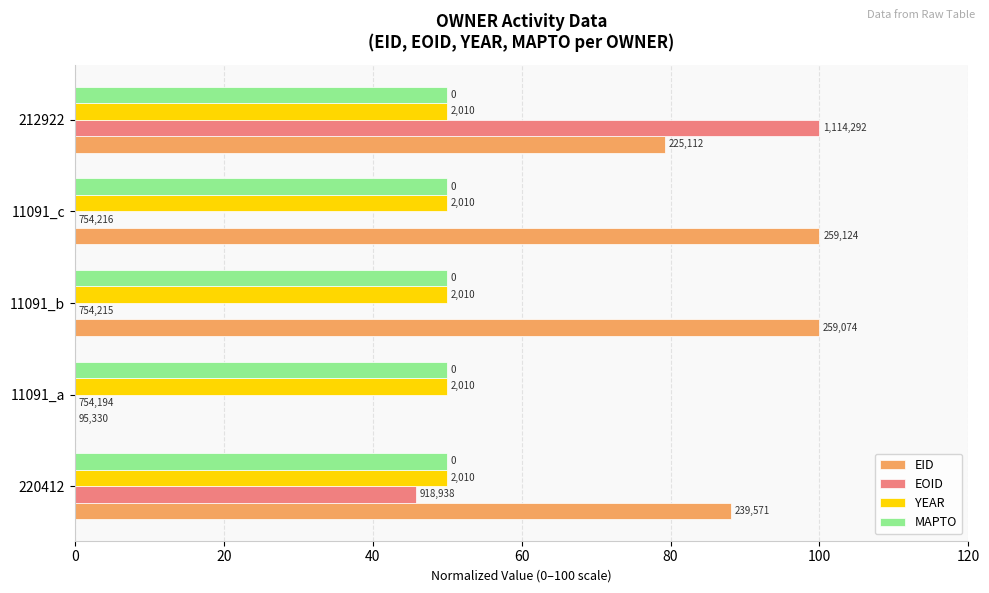

What are all the series names shown in the legend?

EID, EOID, YEAR, MAPTO